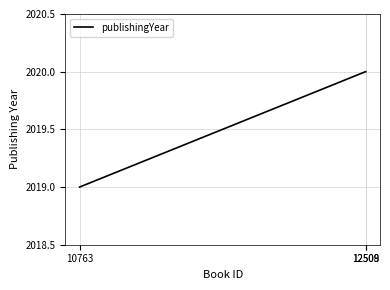

What is the maximum value shown in the chart?

2020